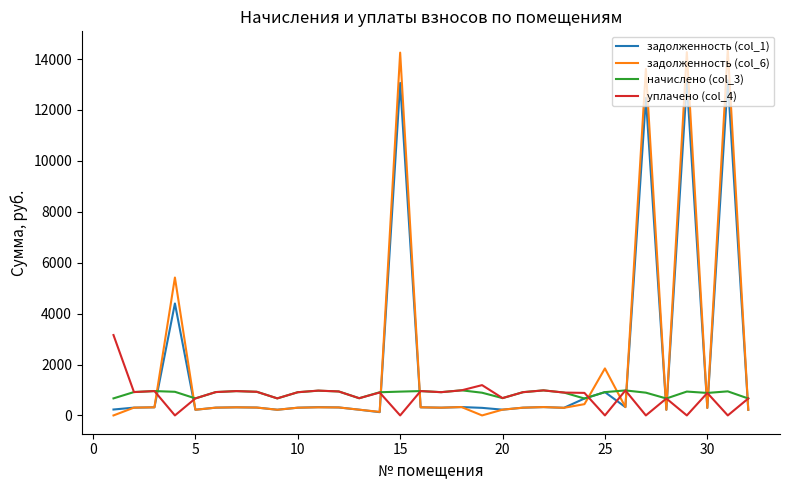

At how many categories does at least one series exceed 4628?

5